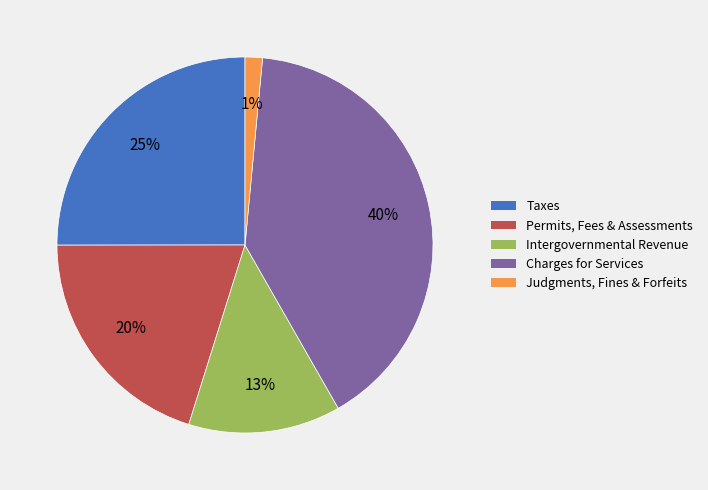

Is there a majority slice in this chart?

No